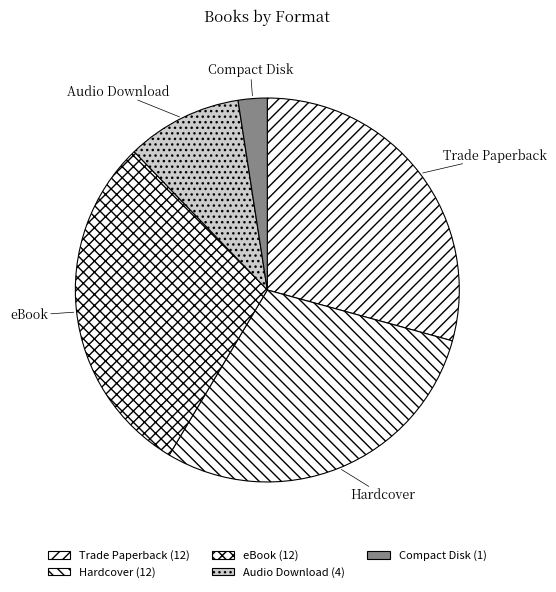

Is there any slice that represents more than half of the pie?

No